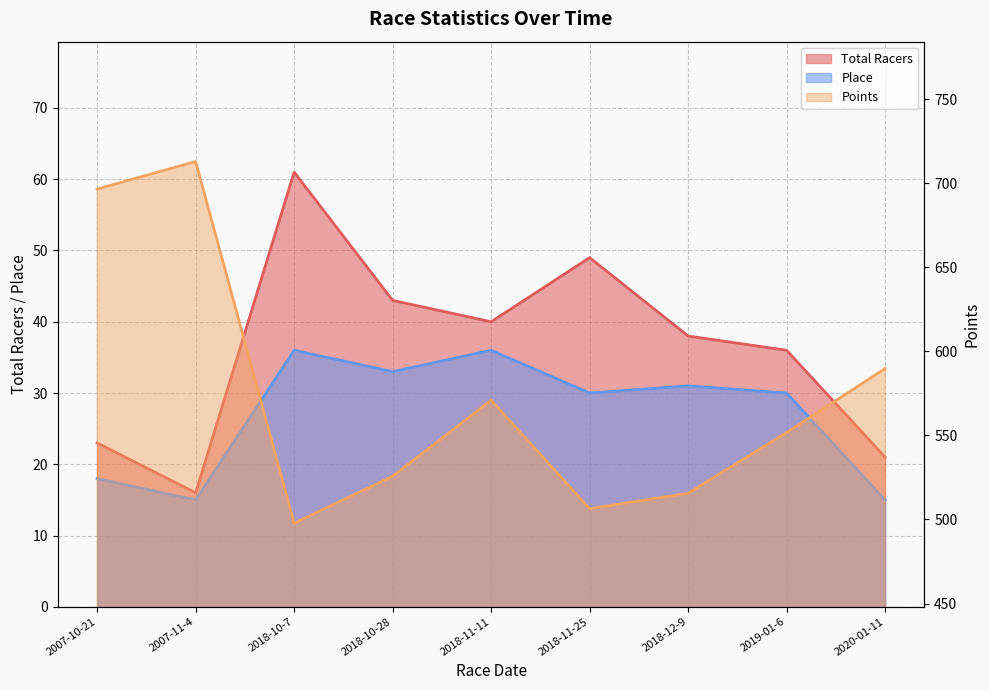

What is the value of the Points point at the 4th from the left?

525.7